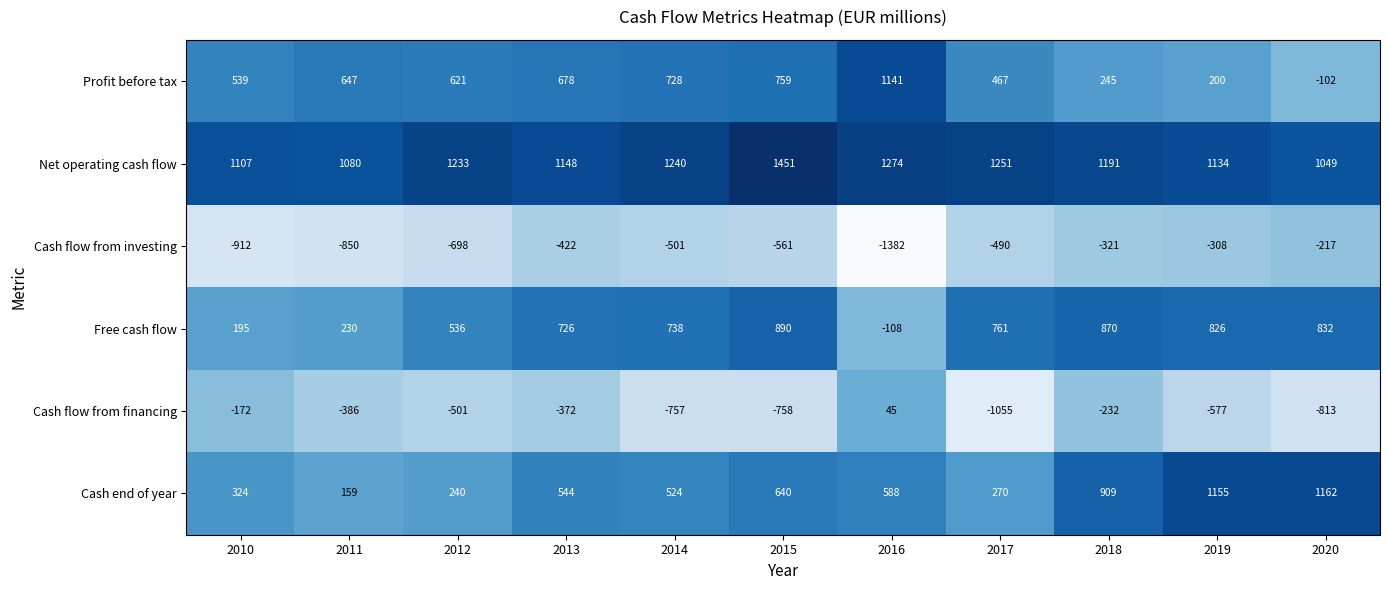

How many categories are shown in the chart?

11